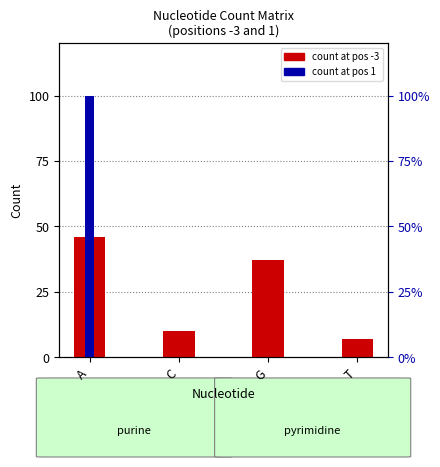

What is the label of the 4th bar from the left?

T